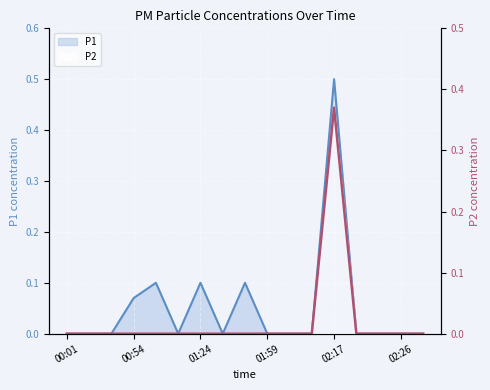

The value of P2 at 02:05 is -0.2. True or false?

False